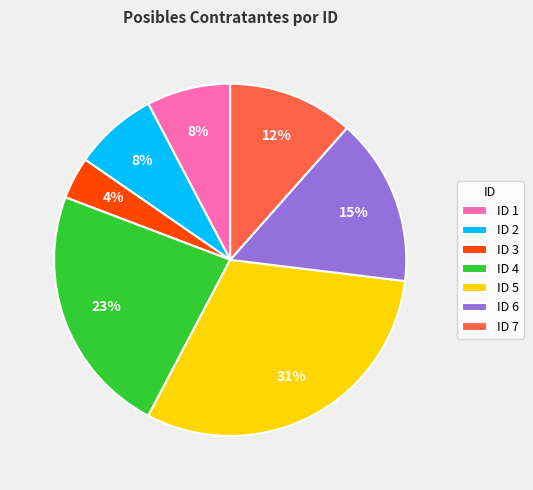

Count the number of slices in the pie.

7